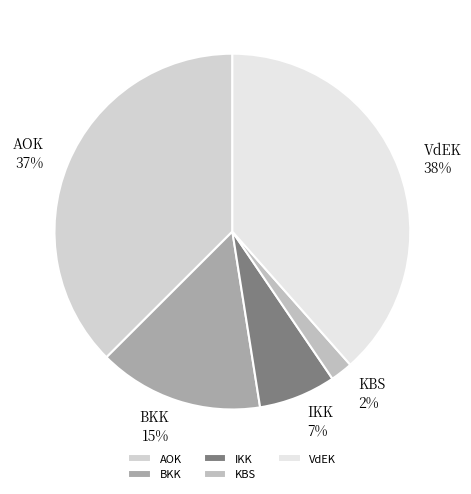

Which category has the smallest portion of the pie?

KBS